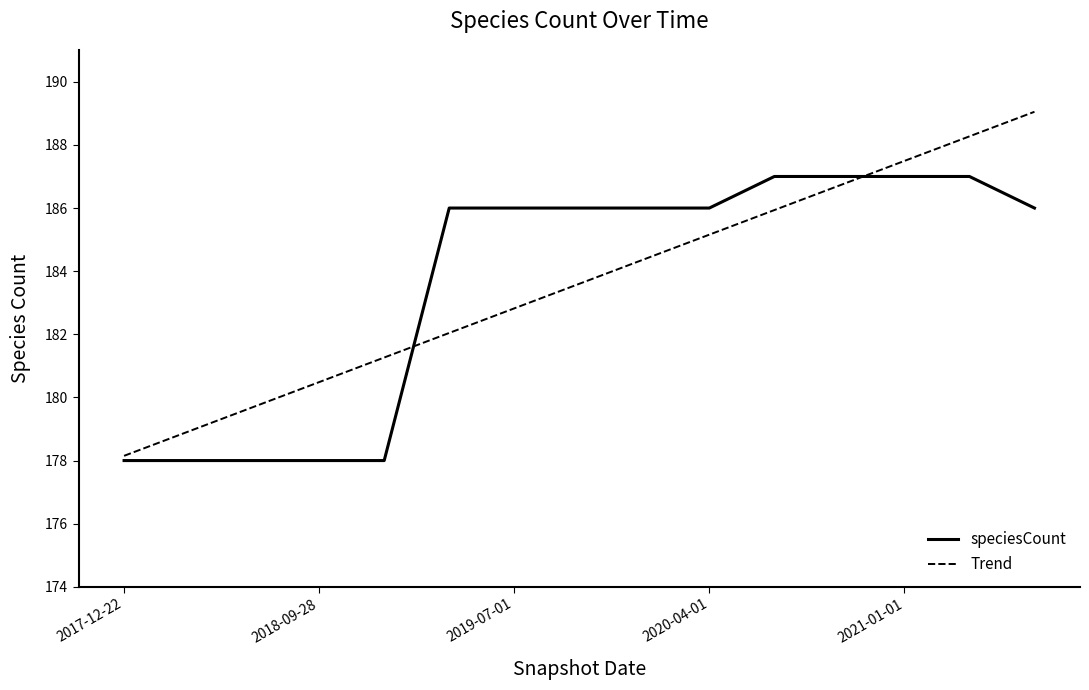

Which series has the widest spread of values?

Trend